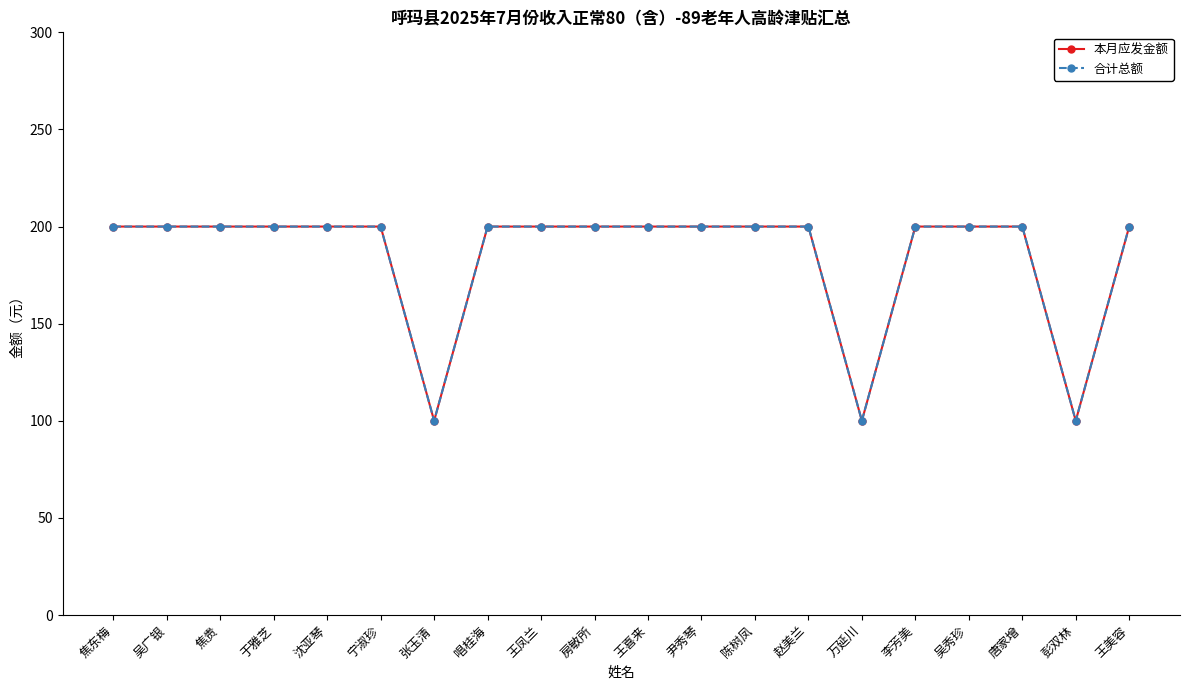

Does the chart have visible grid lines?

No